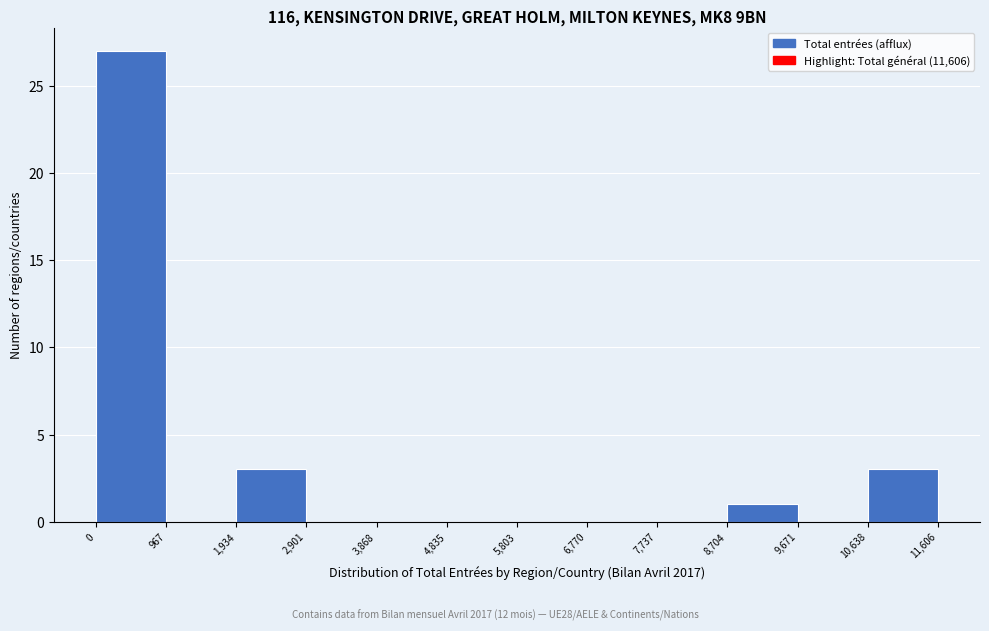

How tall is the bar that spans 8,704 to 9,671 on the x-axis? The values are not printed on the chart, so give them approximately, as read against the axis.

1